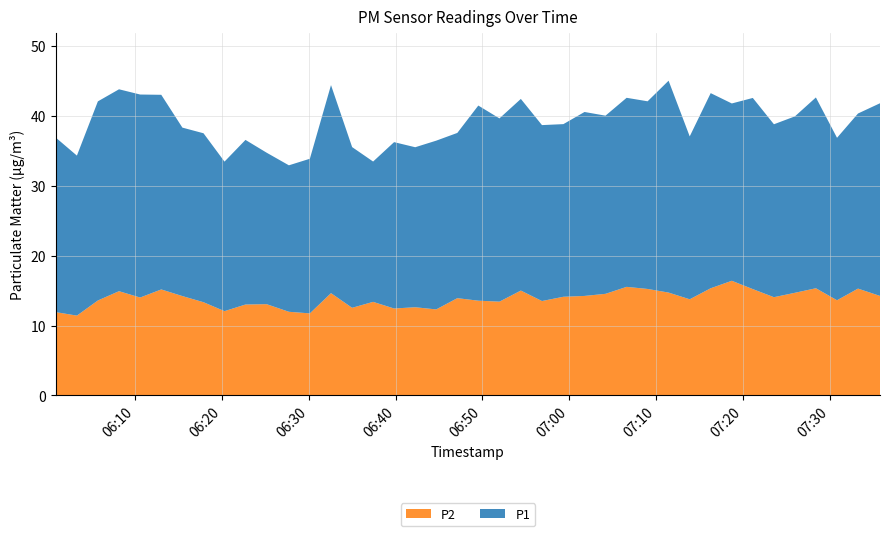

Reading left to right, transcribe all the data shown in this chart.

P1: 25.0	22.9	28.5	28.9	29.1	27.9	24.1	24.2	21.4	23.6	21.7	21.0	22.1	29.8	23.0	20.1	23.8	22.9	24.2	23.7	27.9	26.2	27.4	25.2	24.7	26.4	25.5	27.1	26.9	30.4	23.3	27.9	25.4	27.4	24.8	25.3	27.3	23.3	25.1	27.6
P2: 11.9	11.4	13.6	14.9	14.0	15.2	14.2	13.3	12.1	13.0	13.1	12.0	11.8	14.7	12.6	13.4	12.4	12.6	12.3	13.9	13.6	13.4	15.0	13.5	14.1	14.2	14.6	15.6	15.2	14.7	13.8	15.3	16.4	15.2	14.1	14.7	15.3	13.6	15.3	14.2